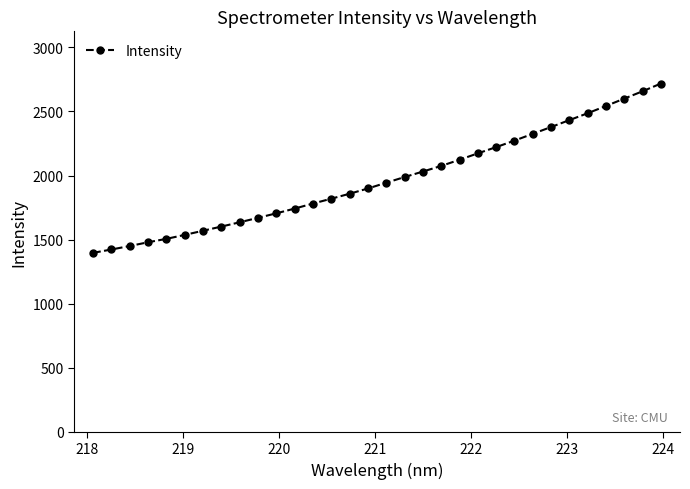

What is the greatest value displayed?

2717.6